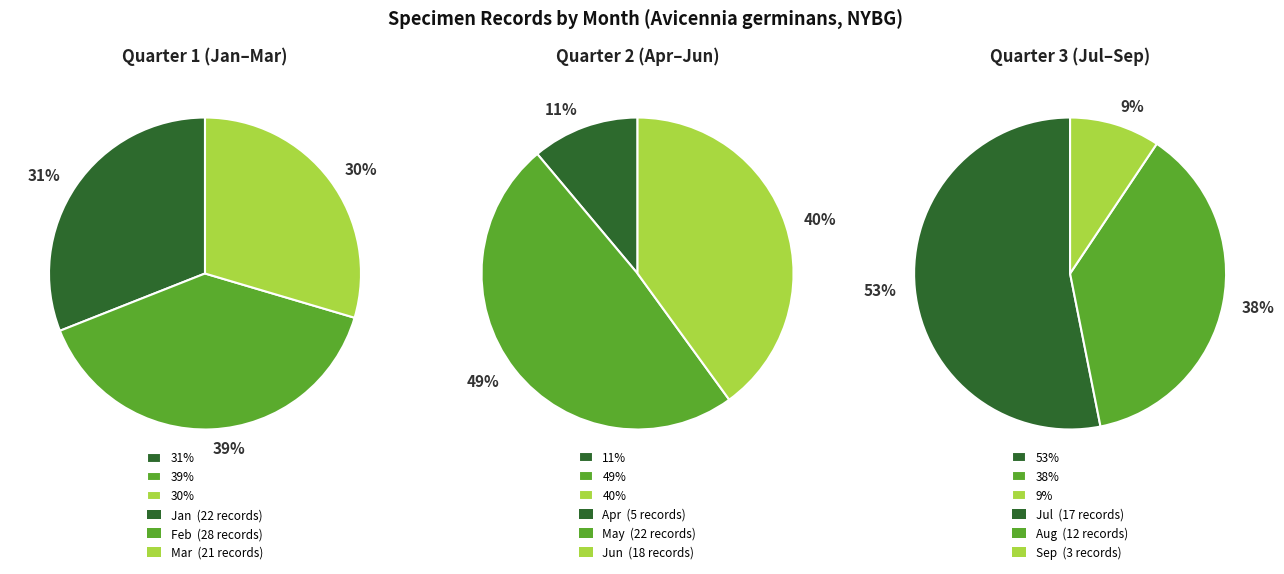

Is there any slice that represents more than half of the pie?

Yes